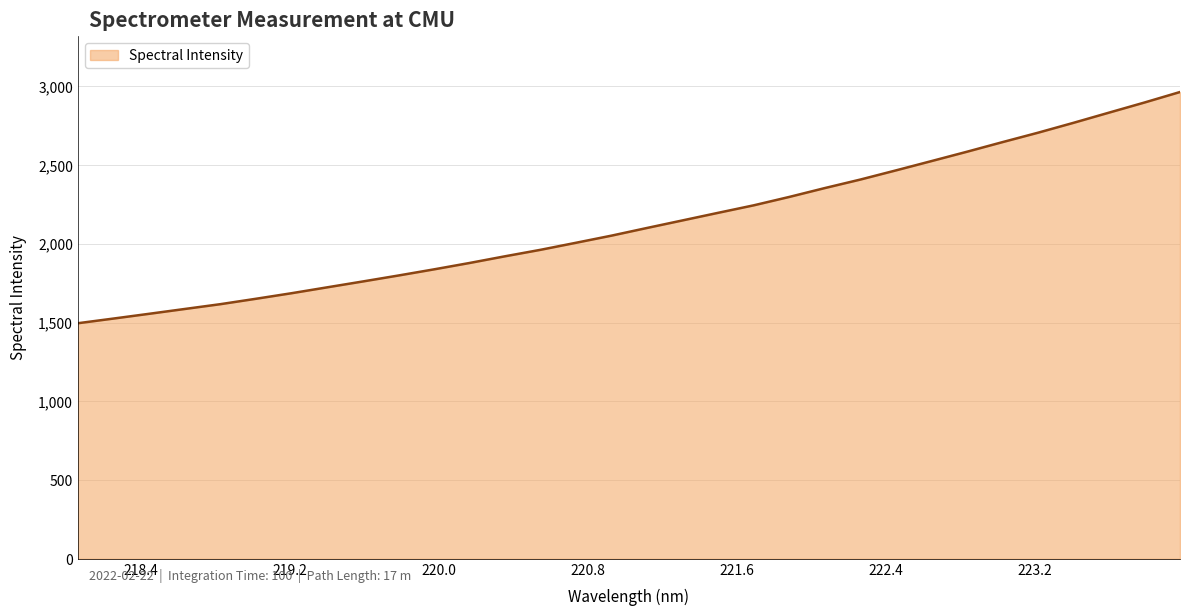

What is the difference between the maximum and minimum values?

1468.5